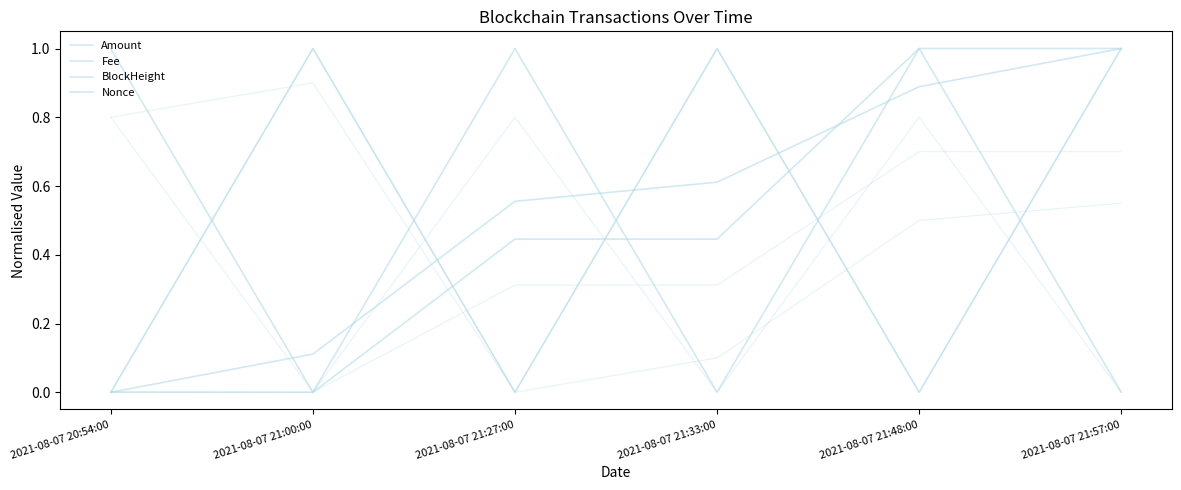

Is this an area chart (filled region under the line)?

No